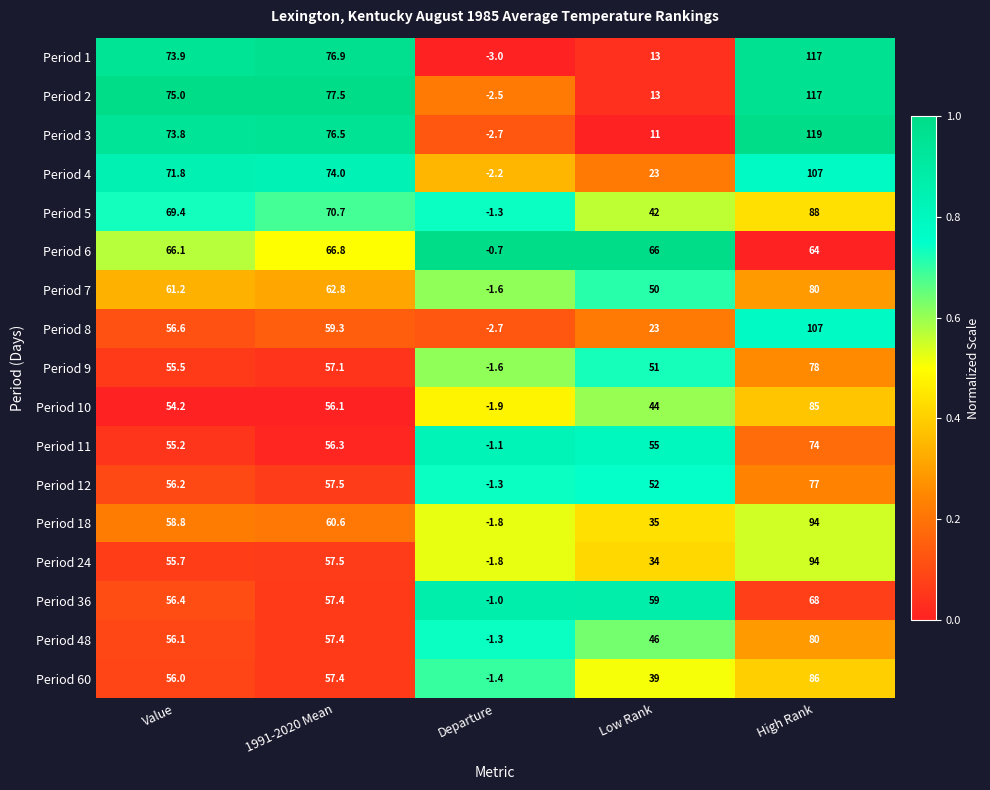

What is the maximum value for Period 6?

66.8